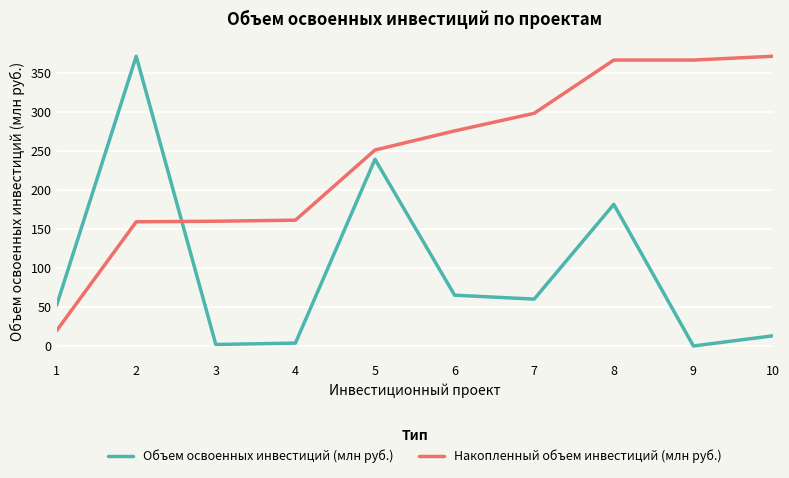

Count the number of data series in this chart.

2